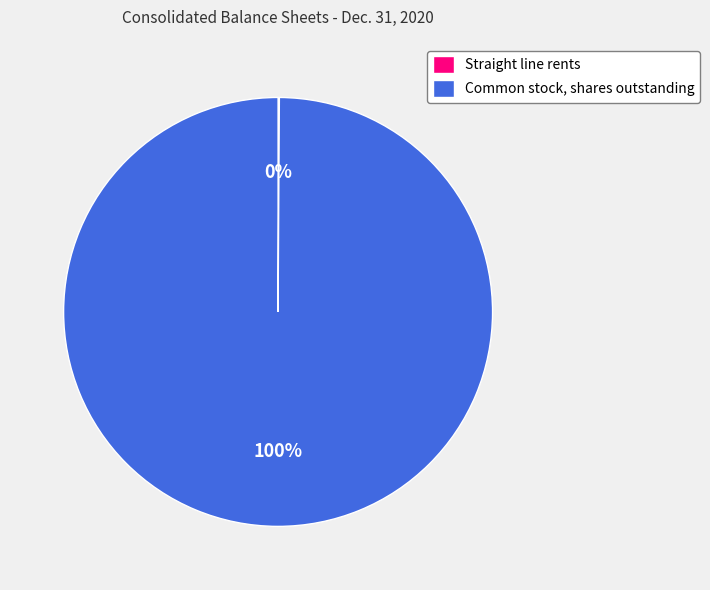

Which slice is the largest?

Common stock, shares outstanding